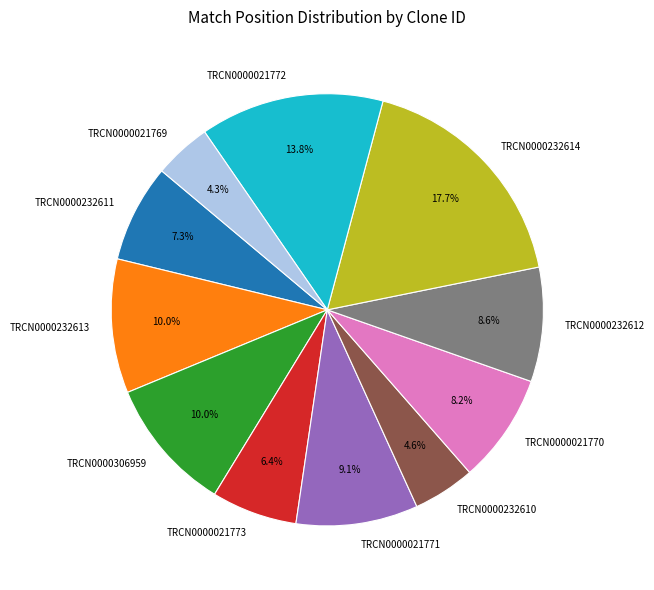

What percentage do TRCN0000232612 and TRCN0000232613 together represent?

18.6%